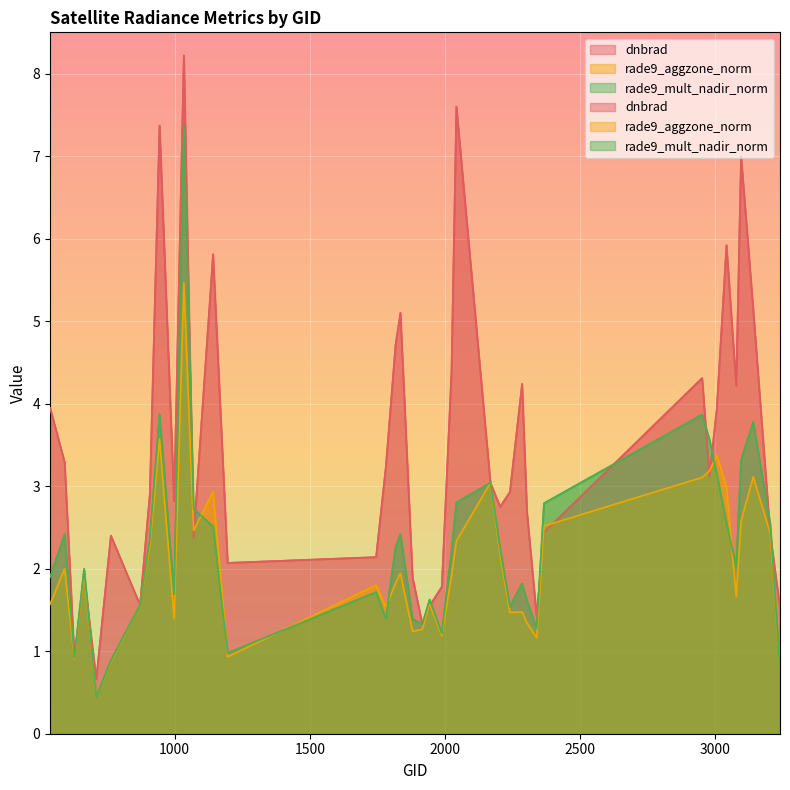

At which label does rade9_aggzone_norm reach its peak?

1034